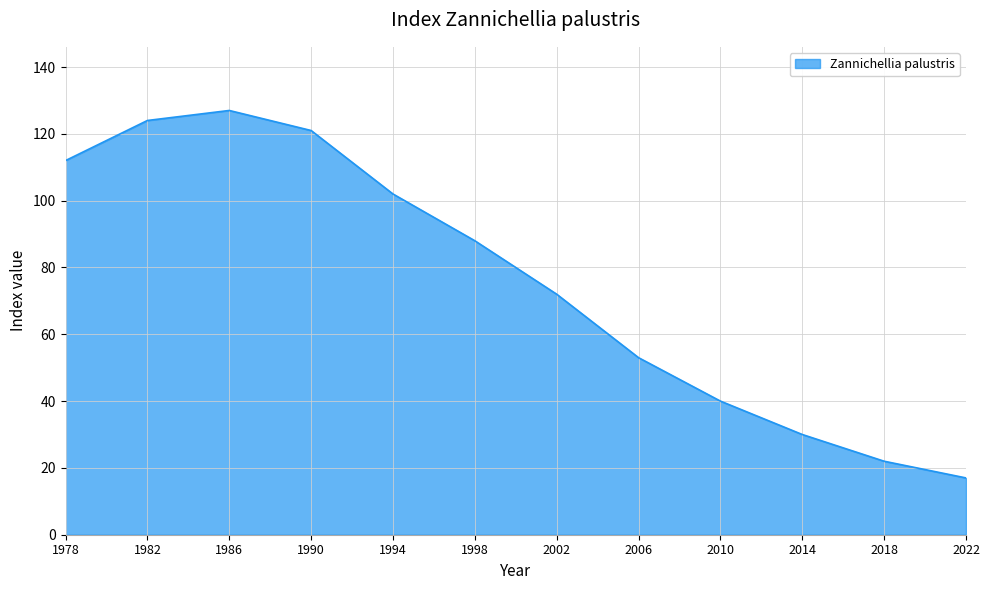

How many values are below 88?

6